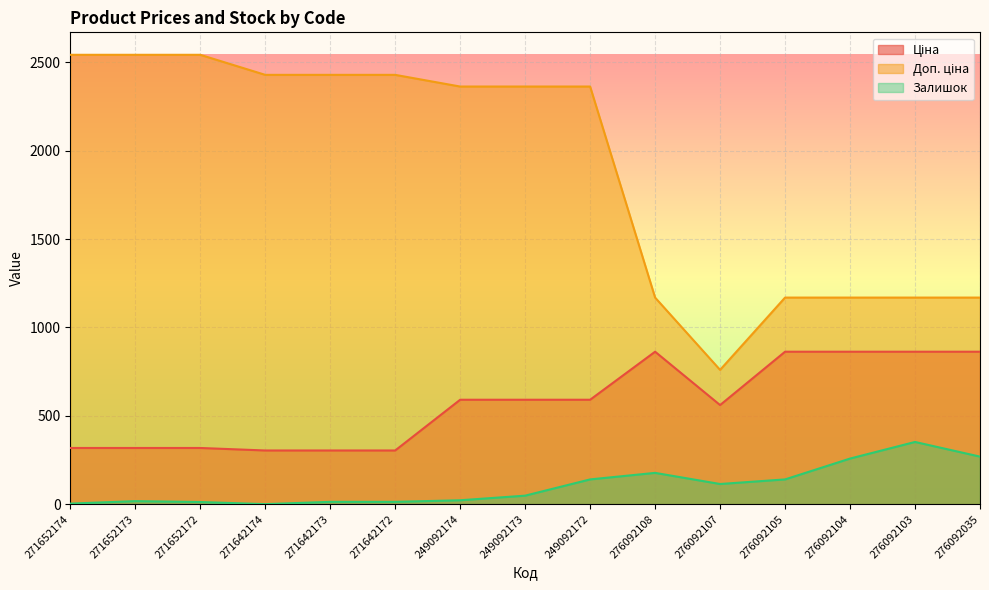

True or false: Доп. ціна and Ціна intersect in this chart.

False